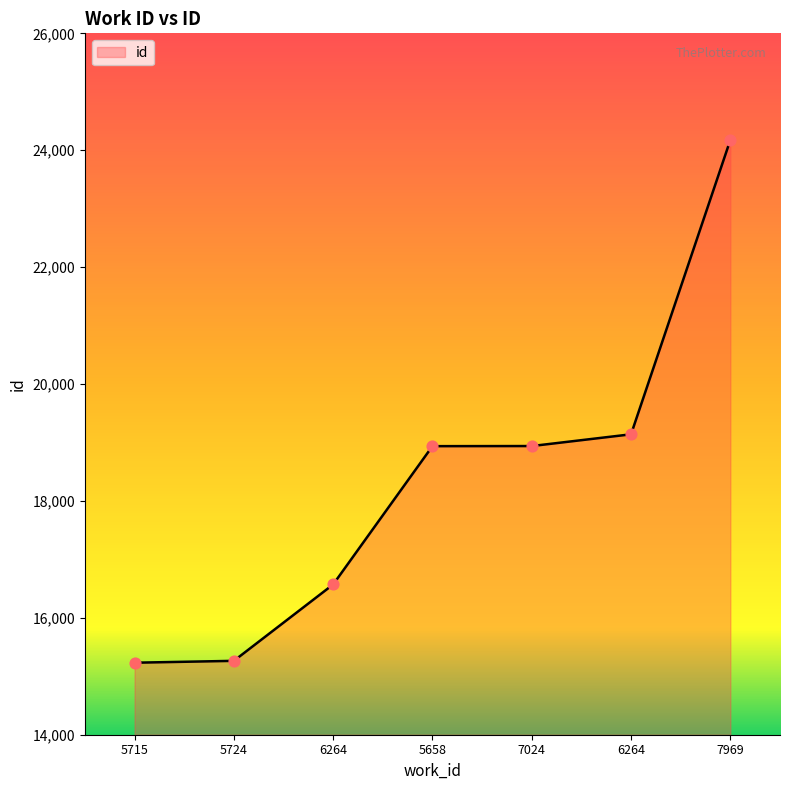

Does the chart have visible grid lines?

No